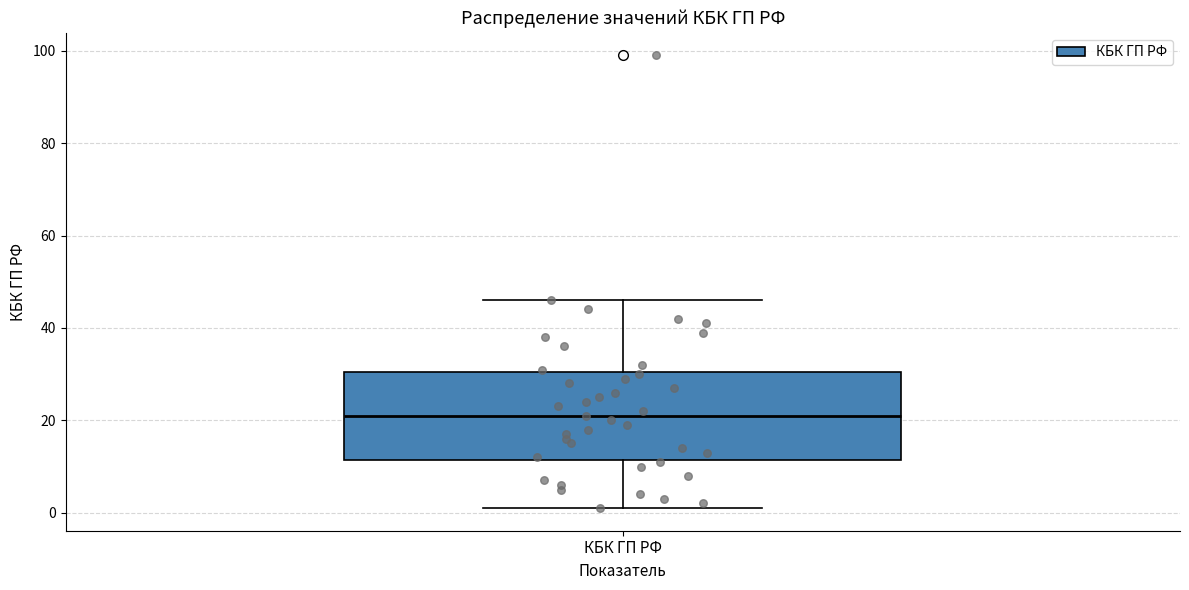

Transcribe this box plot: give where the median line is, the range the box spans, and where the two whiskers end, as read against the y-axis. The values are not printed on the chart, so give them approximately, as read against the axis.

median 22, box 12 to 30, whiskers 2 to 46